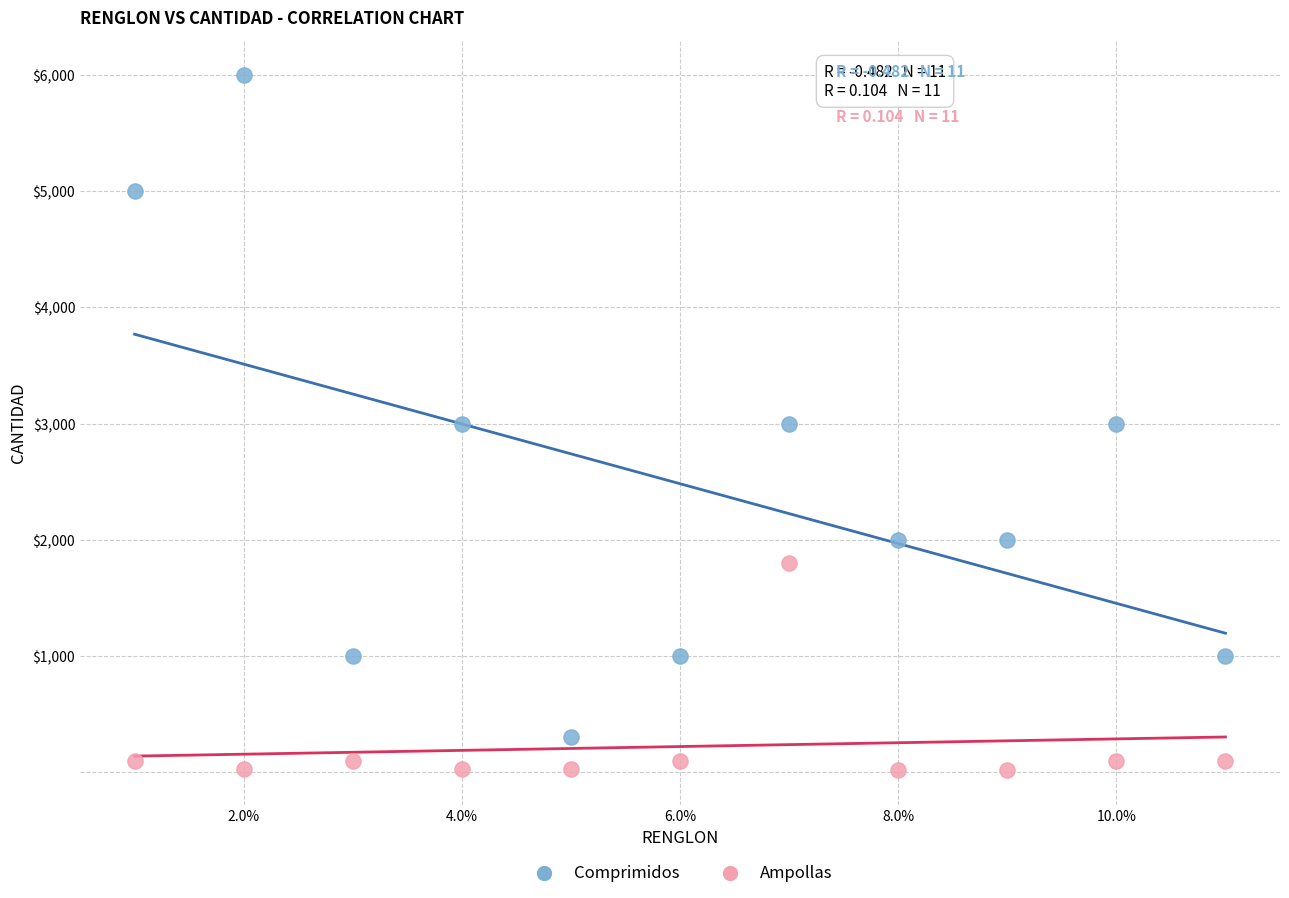

Which series contains the lowest Y value?

Ampollas